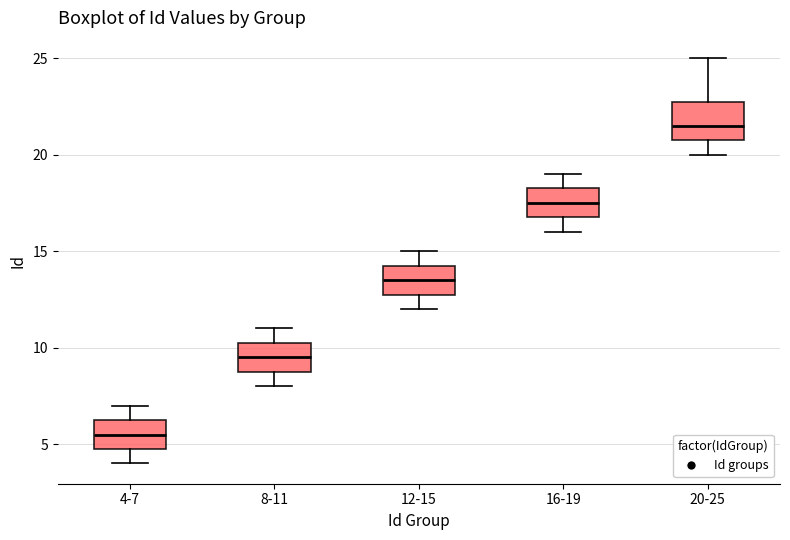

Comparing the boxes themselves (not the whiskers), which one is the tallest?

20-25